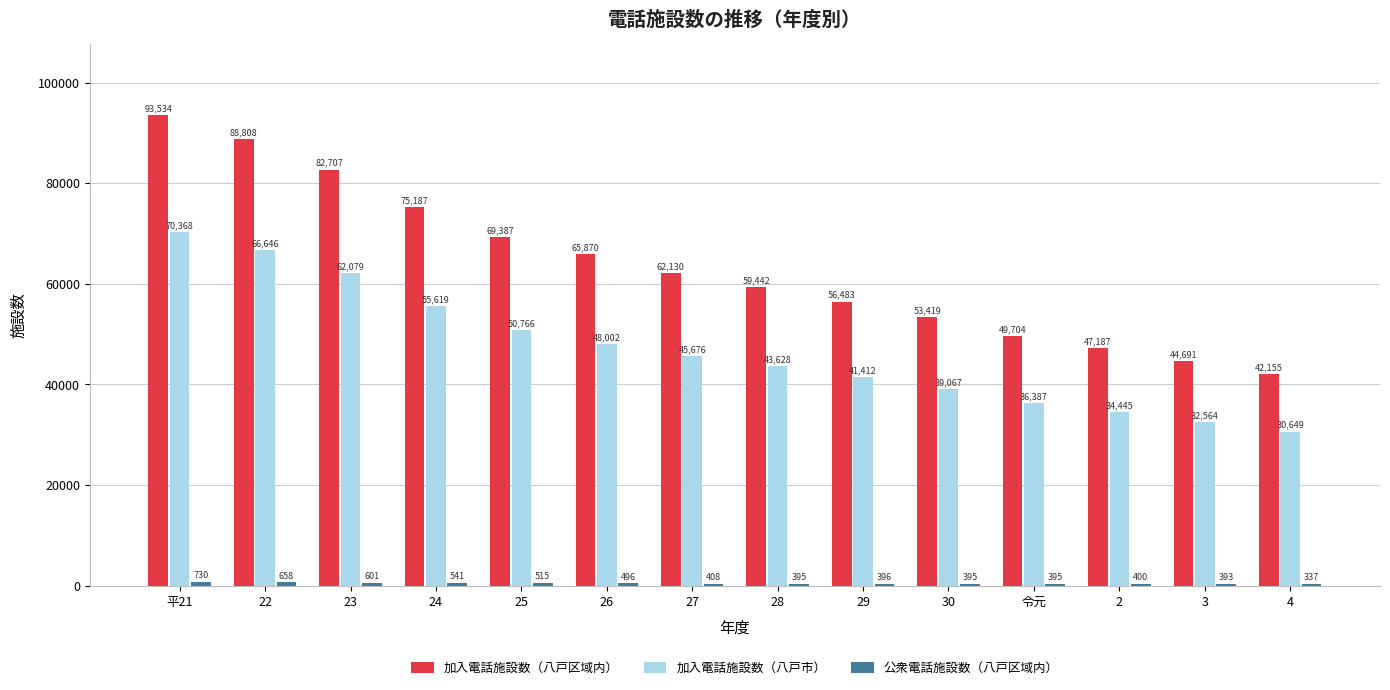

What is the maximum value shown in the chart?

93534